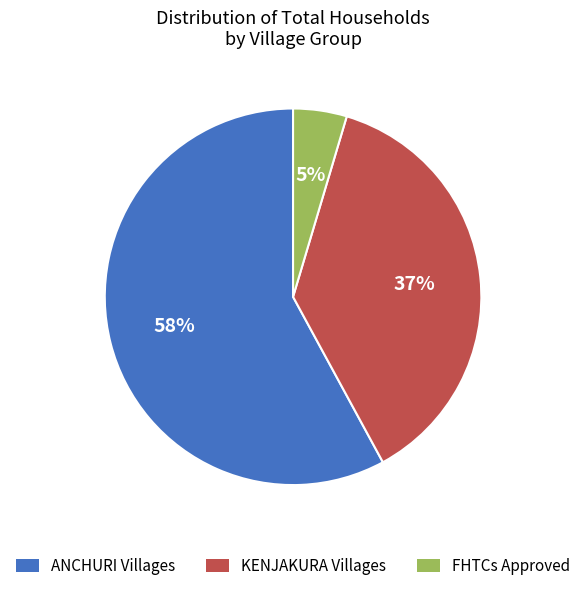

How many segments does this pie chart have?

3